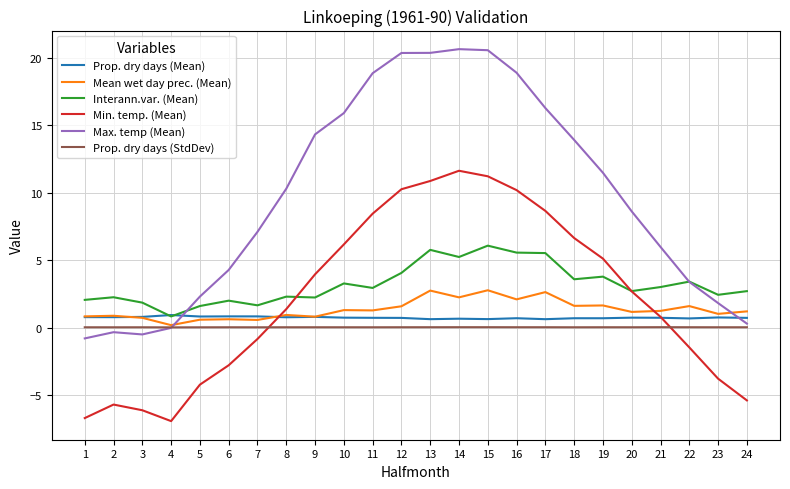

What is the difference between the Min. temp. (Mean) values at 14 and 1?

18.3